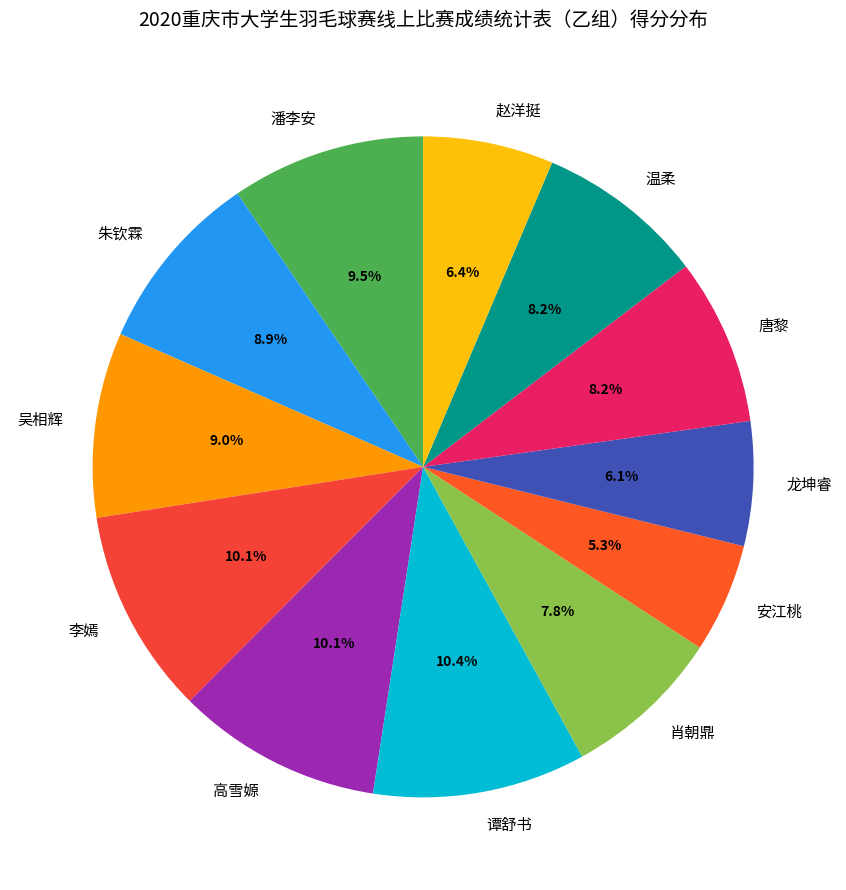

To the nearest percent, what percentage of the pie is 龙坤睿?

6%